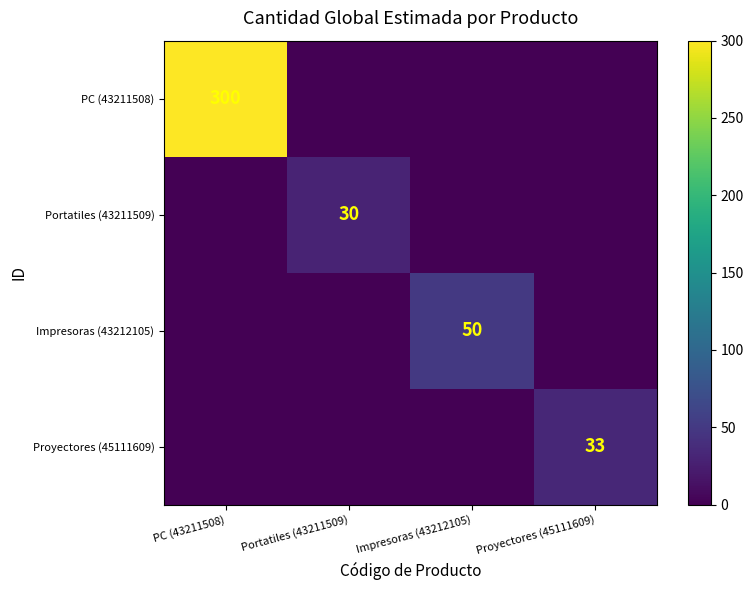

Is it true that PC (43211508) equals 187 at PC (43211508)?

False